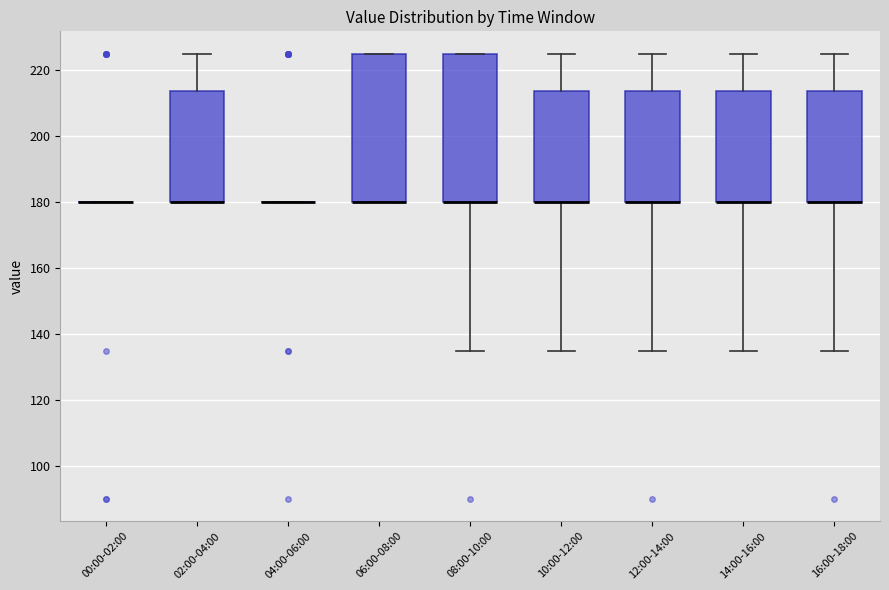

Where is the upper edge of the box for 08:00-10:00 on the y-axis? The values are not printed on the chart, so give them approximately, as read against the axis.

226